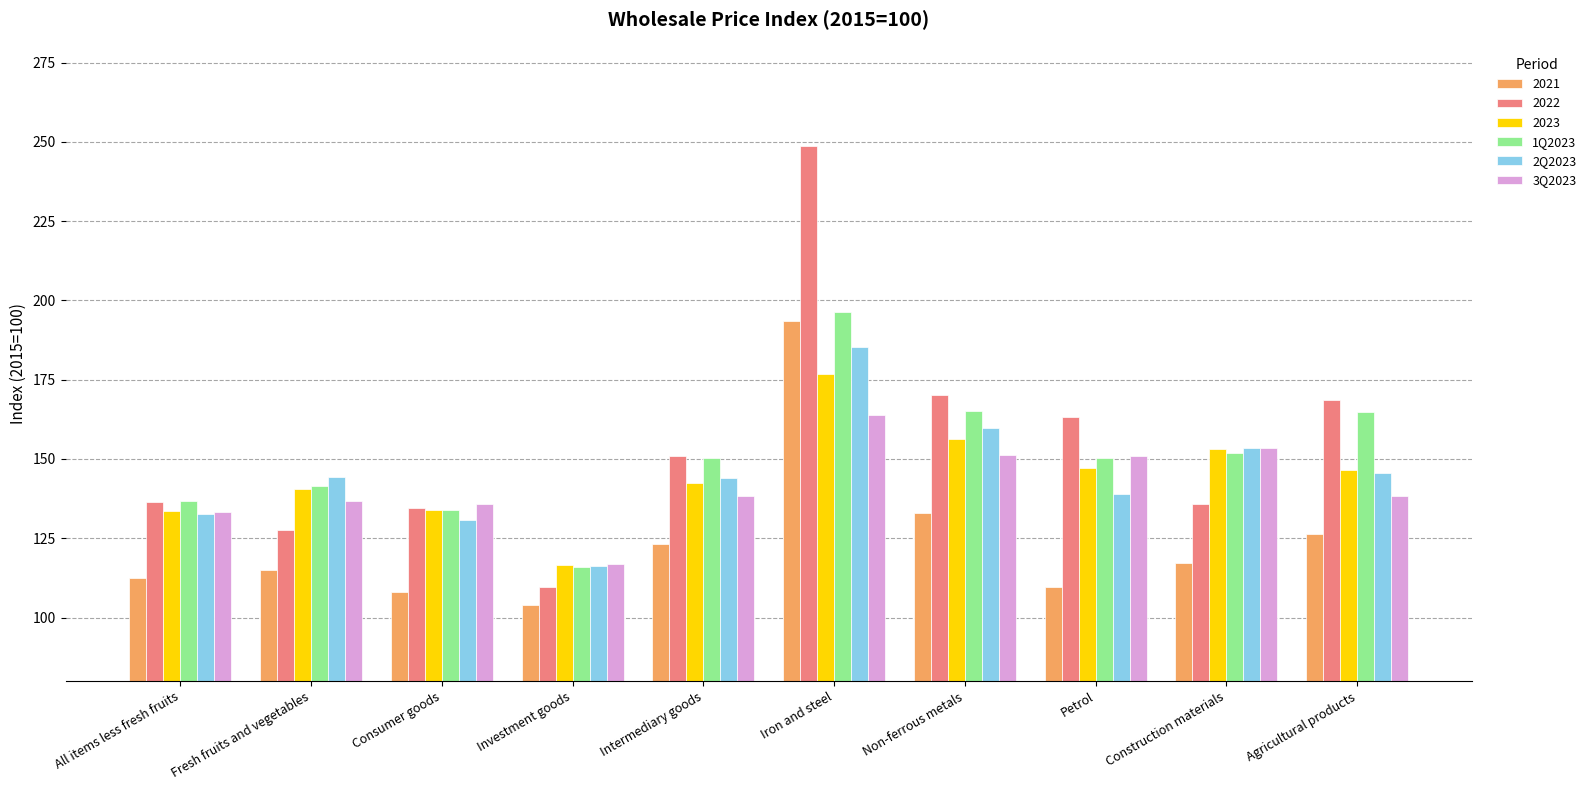

What position from the right is Non-ferrous metals?

4